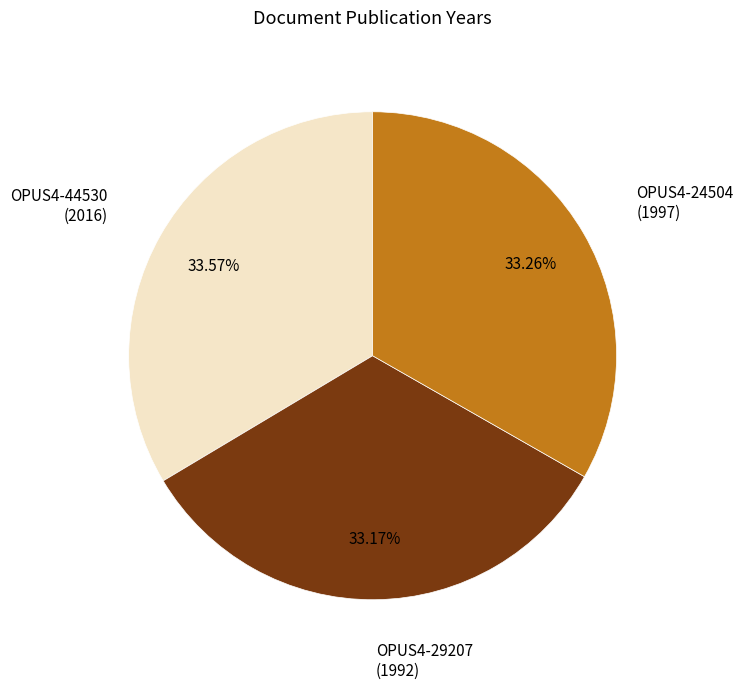

How many slices are in this pie chart?

3